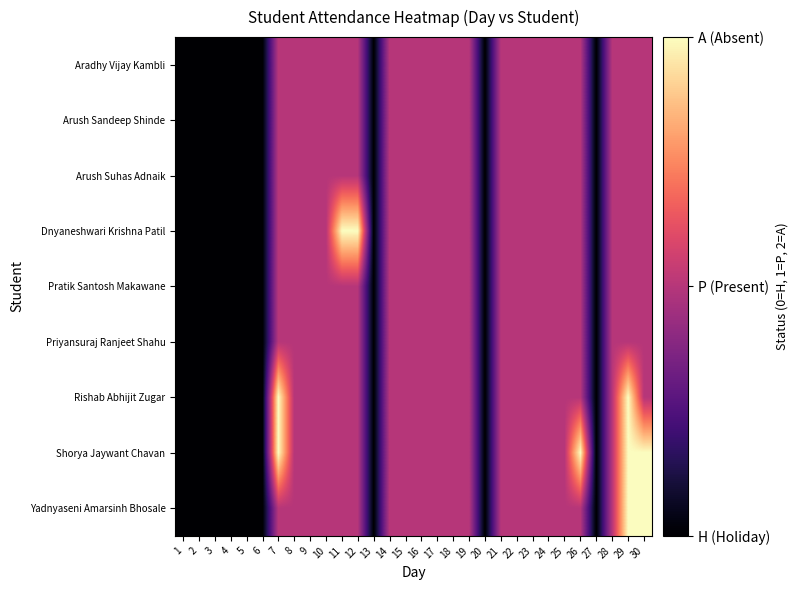

Count the number of data series in this chart.

9